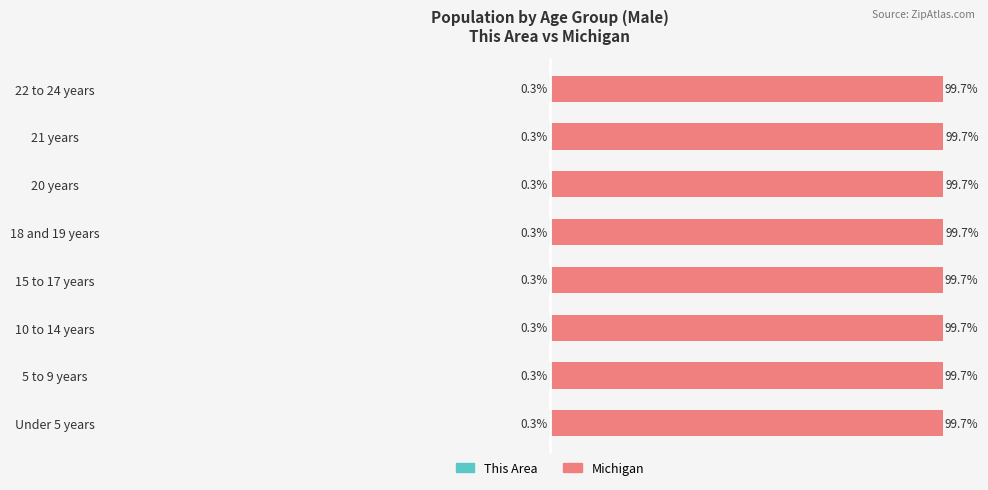

What are all the series names shown in the legend?

This Area, Michigan